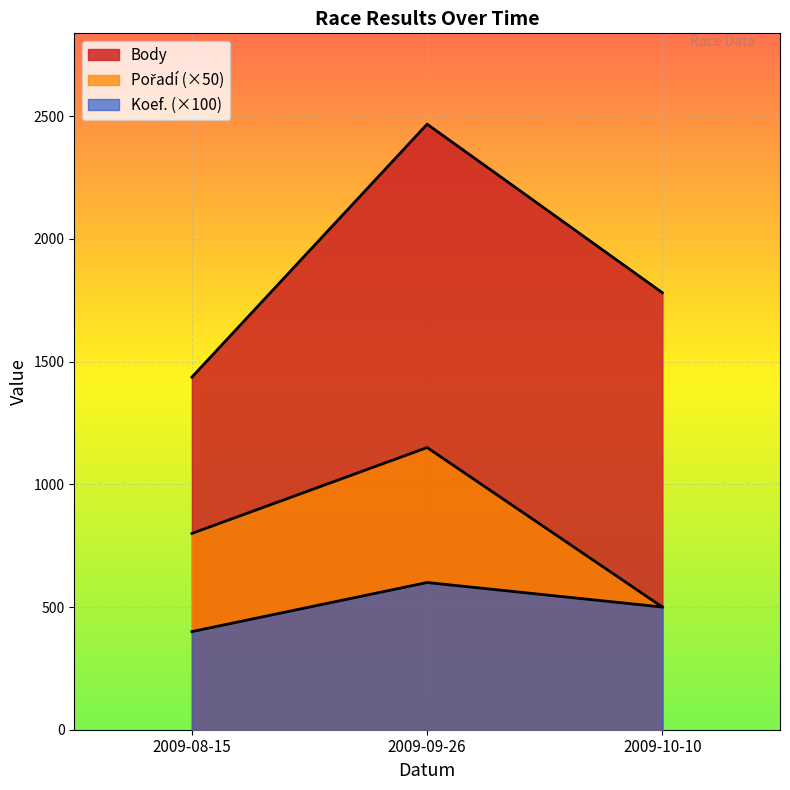

How many distinct data groups are displayed?

3